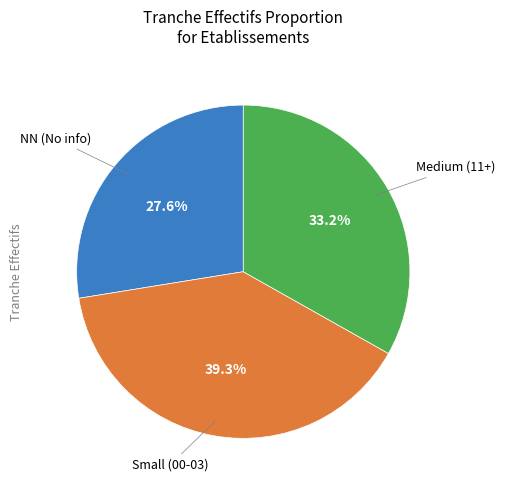

How many segments does this pie chart have?

3